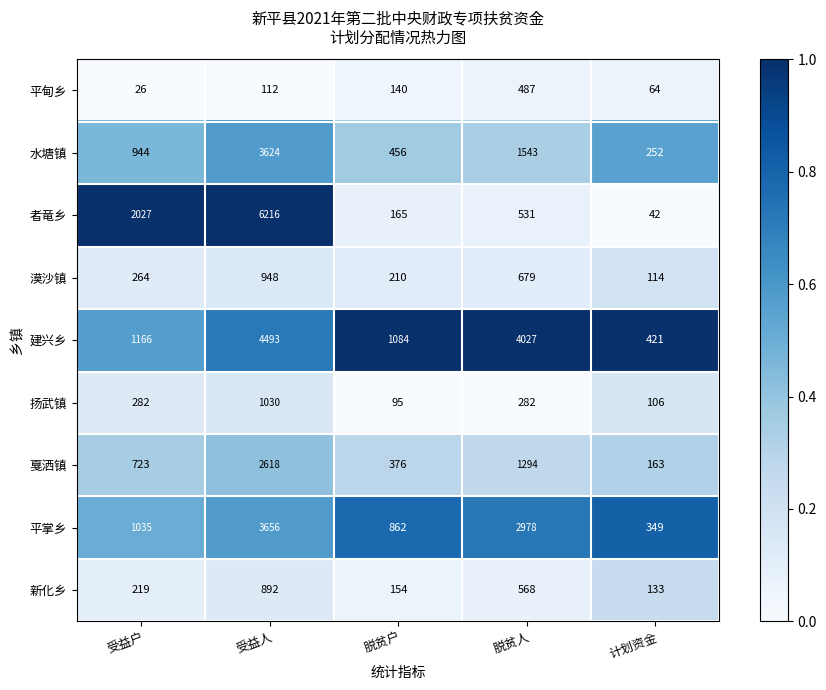

What is the average value of the 扬武镇 series?

359